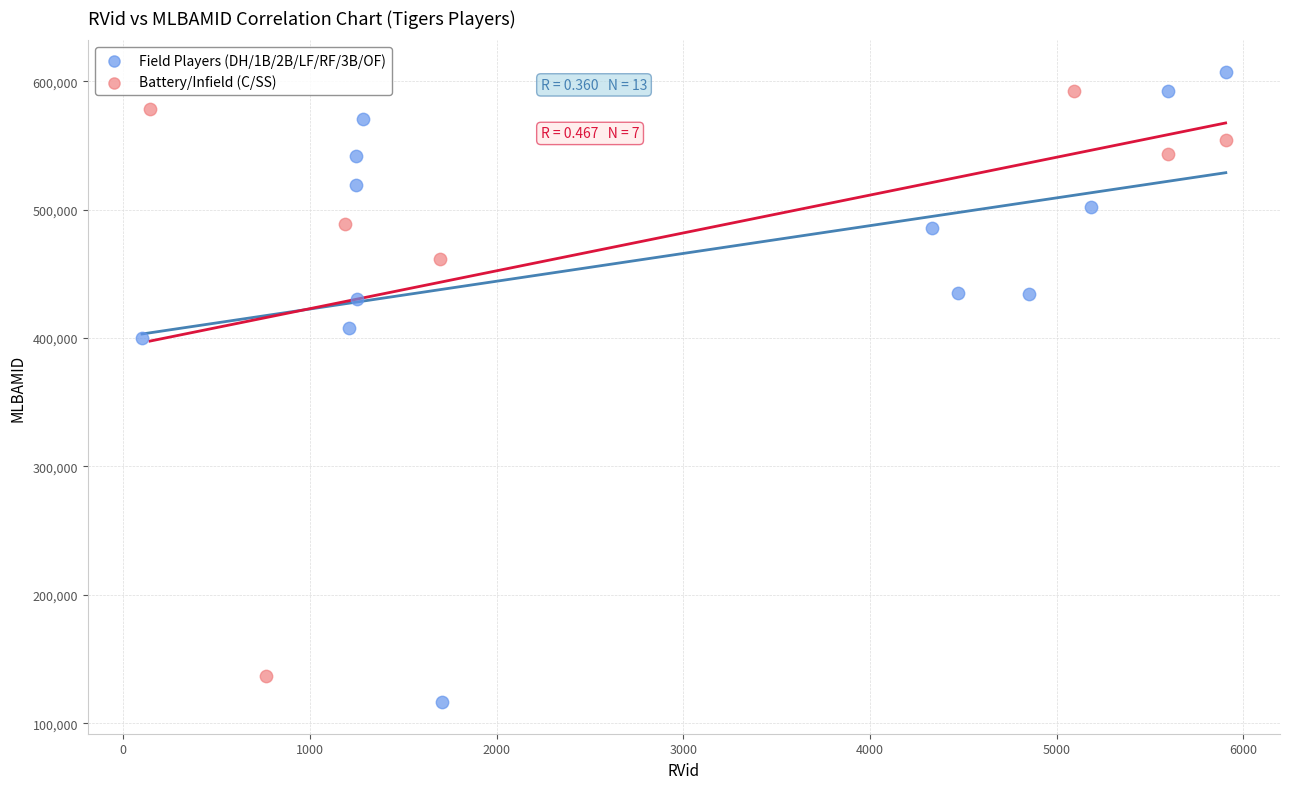

Which series has the largest Y range (max minus min)?

Field Players (DH/1B/2B/LF/RF/3B/OF)